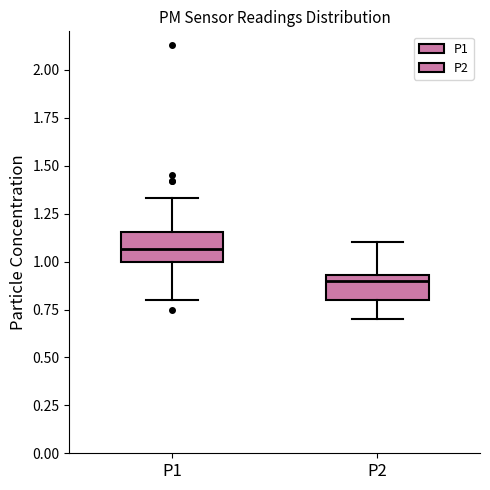

Where does the median line of the box for P2 sit on the y-axis? The values are not printed on the chart, so give them approximately, as read against the axis.

0.90